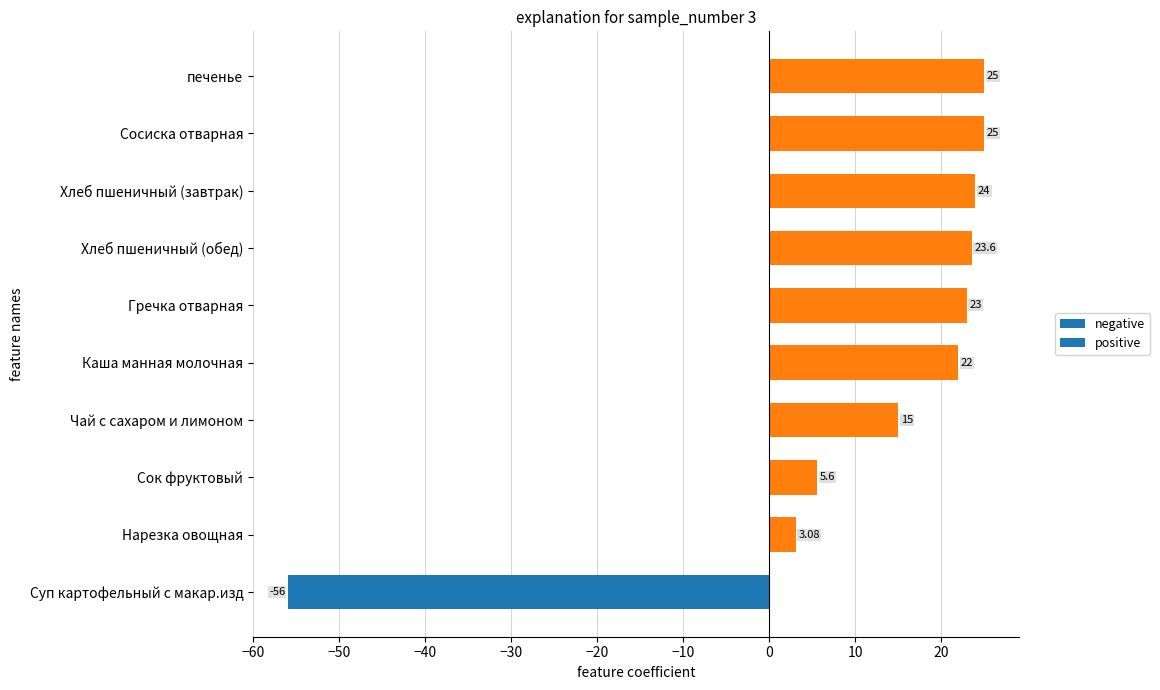

Which label corresponds to the smallest value in the chart?

Суп картофельный с макар.изд